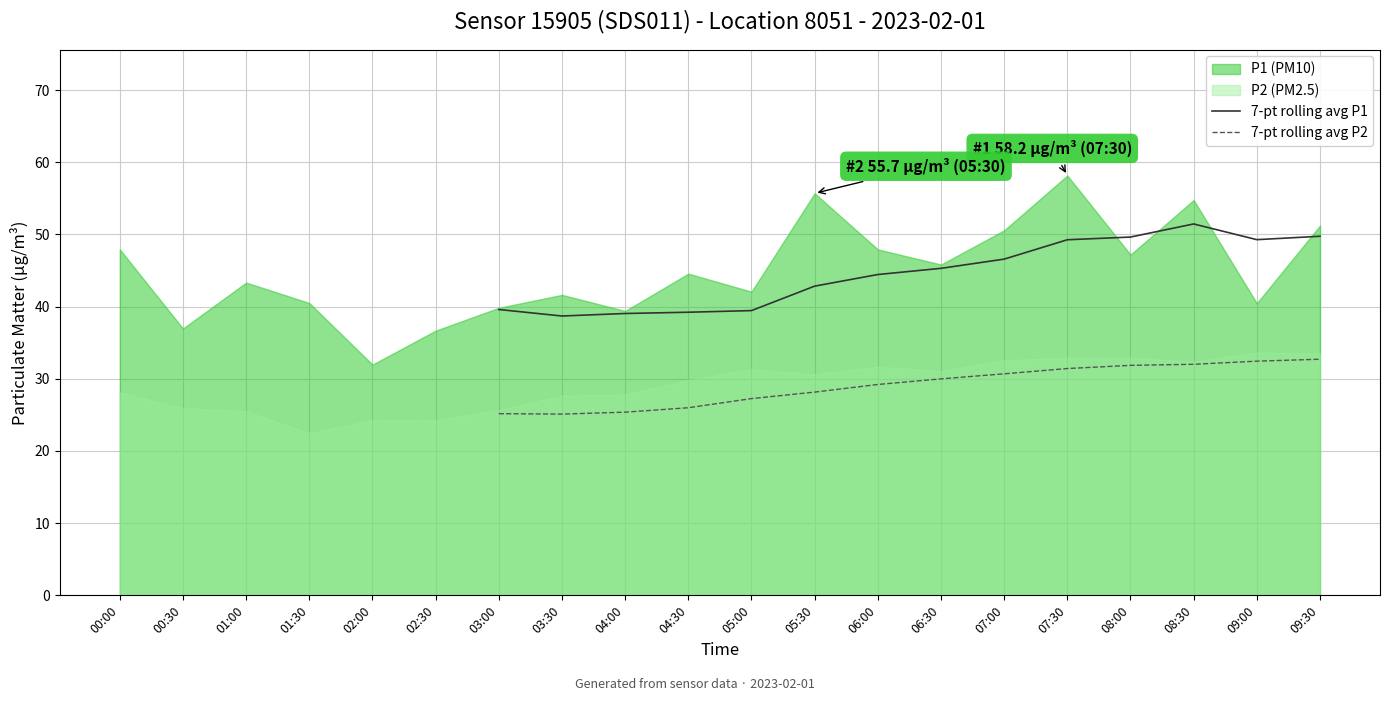

True or false: 7-pt rolling avg P1 and 7-pt rolling avg P2 cross at least once.

False